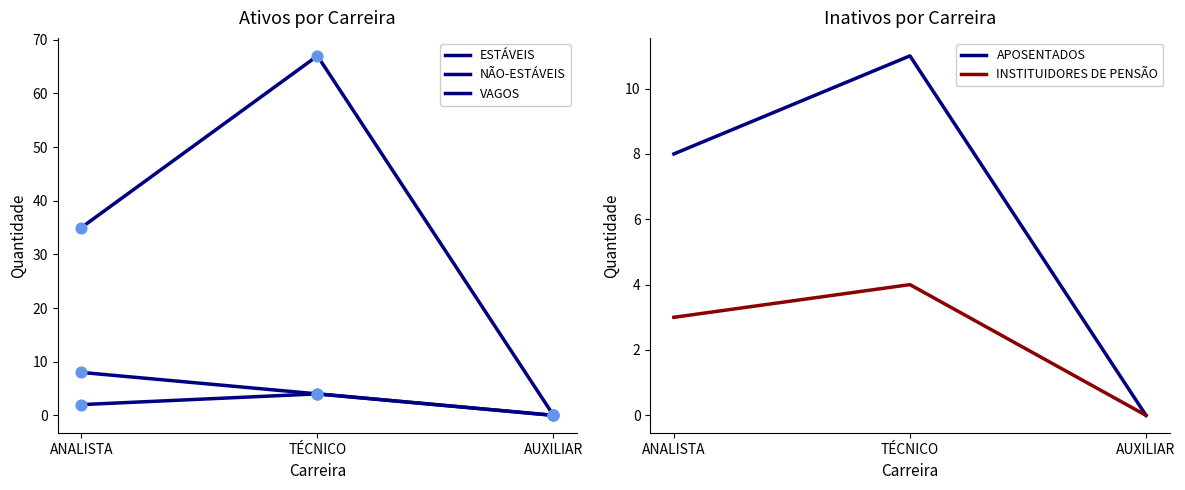

Which series reaches the minimum Y coordinate?

ESTÁVEIS